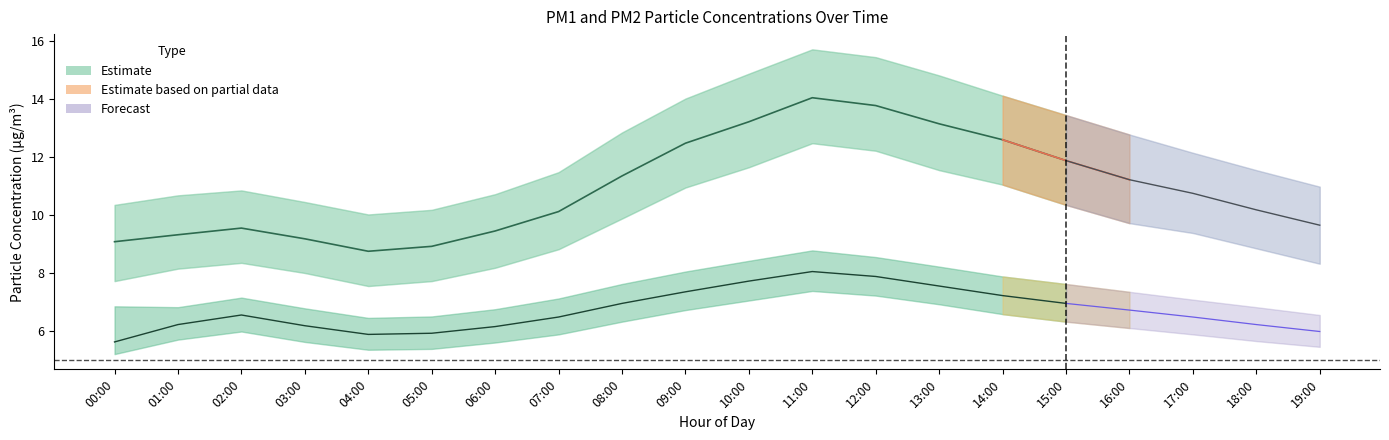

What is the difference between the maximum and minimum values in the P1 series?

5.3